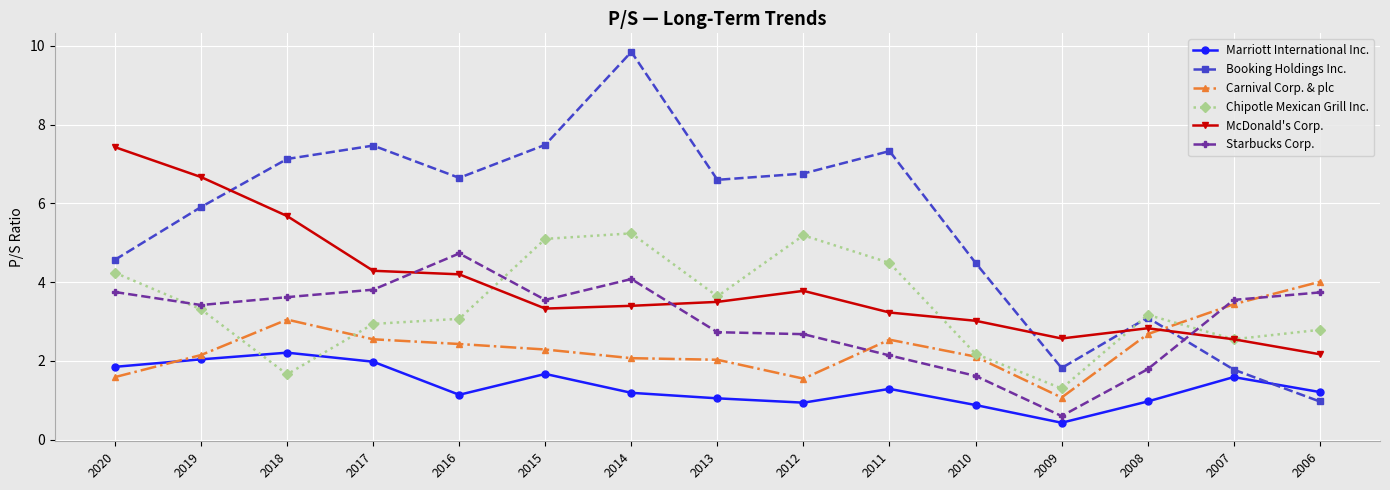

Count the number of data series in this chart.

6